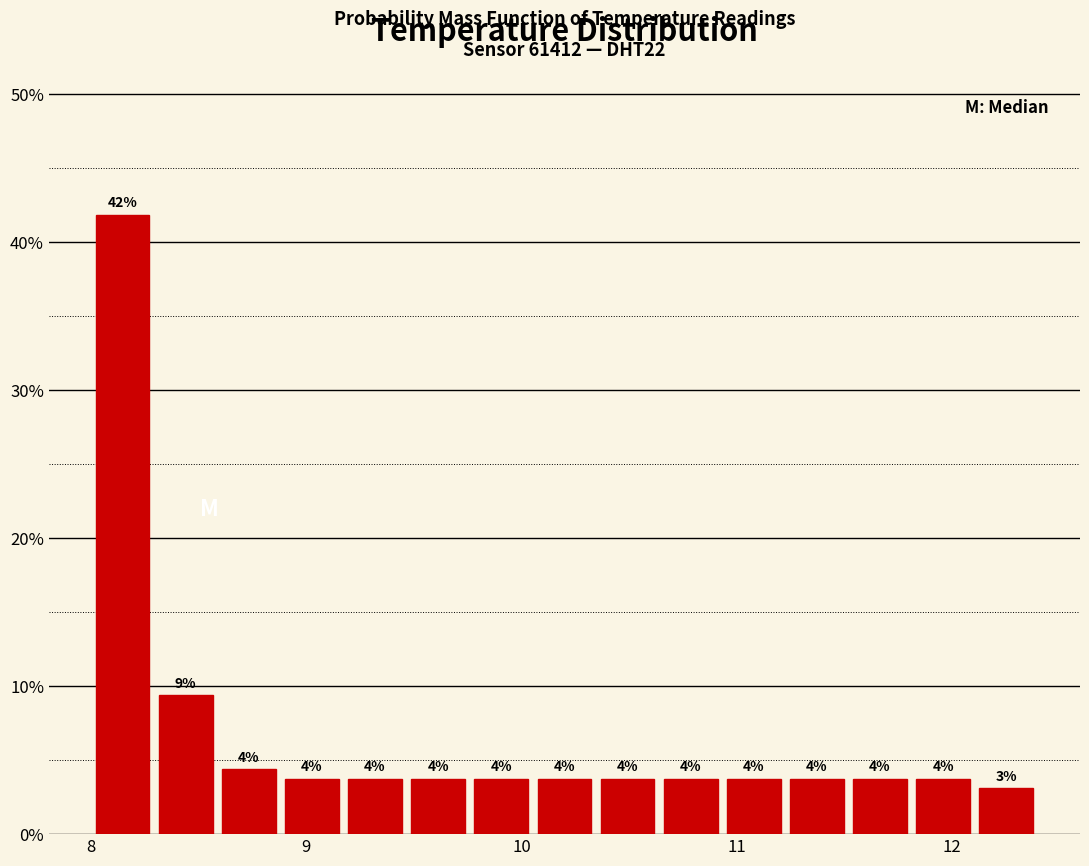

Read against the x-axis, roughly where is the centre of the tallest bar?

8.1